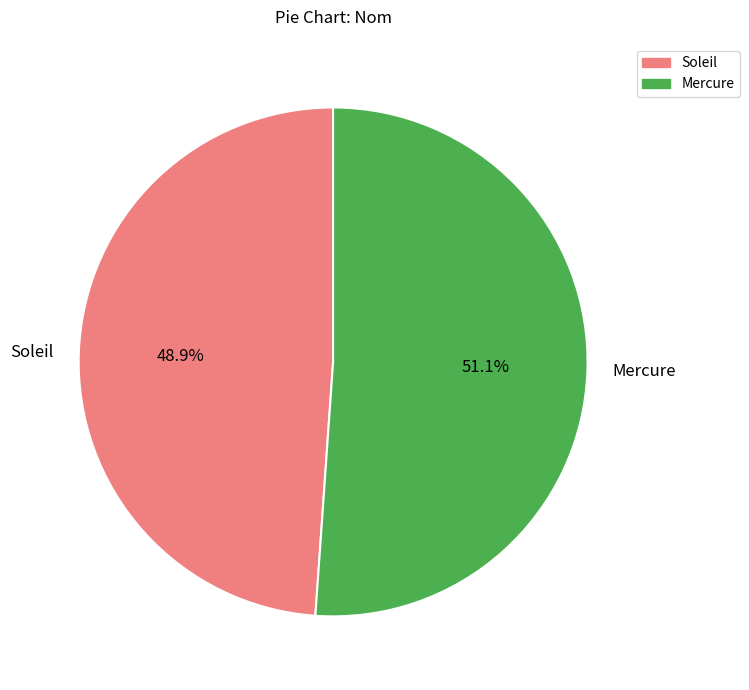

What percentage is the Soleil slice, to the nearest percent?

49%